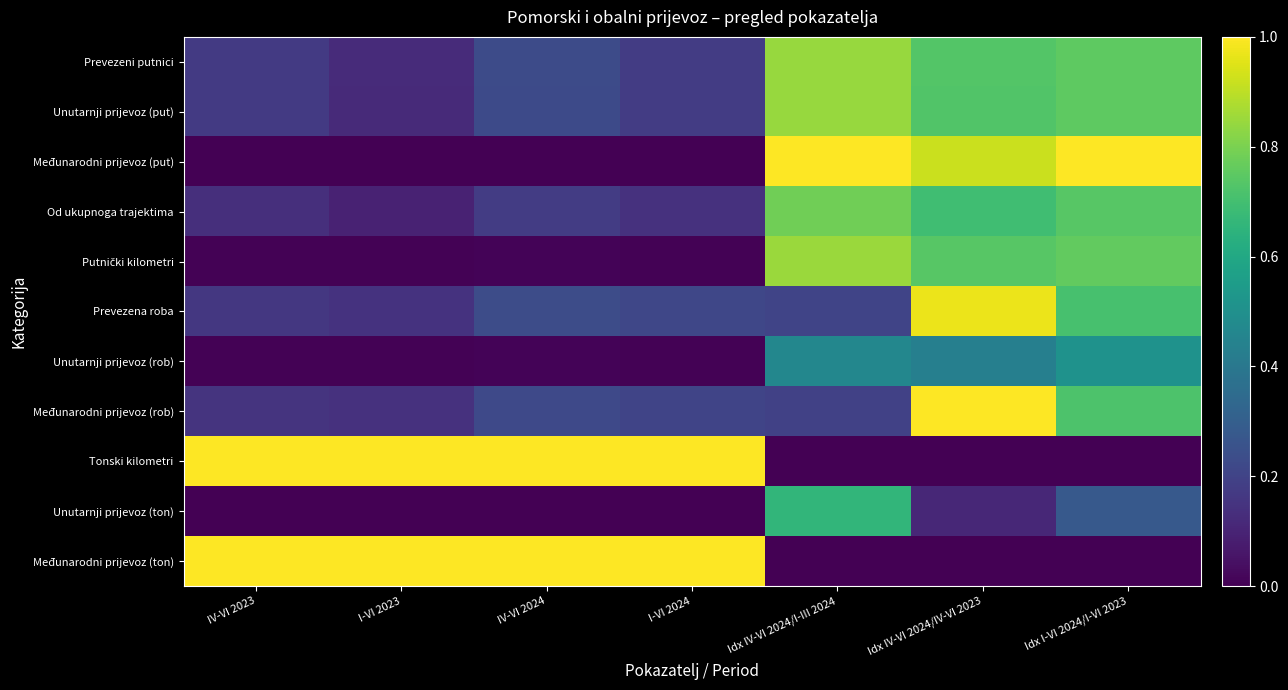

How many series are shown in this chart?

11